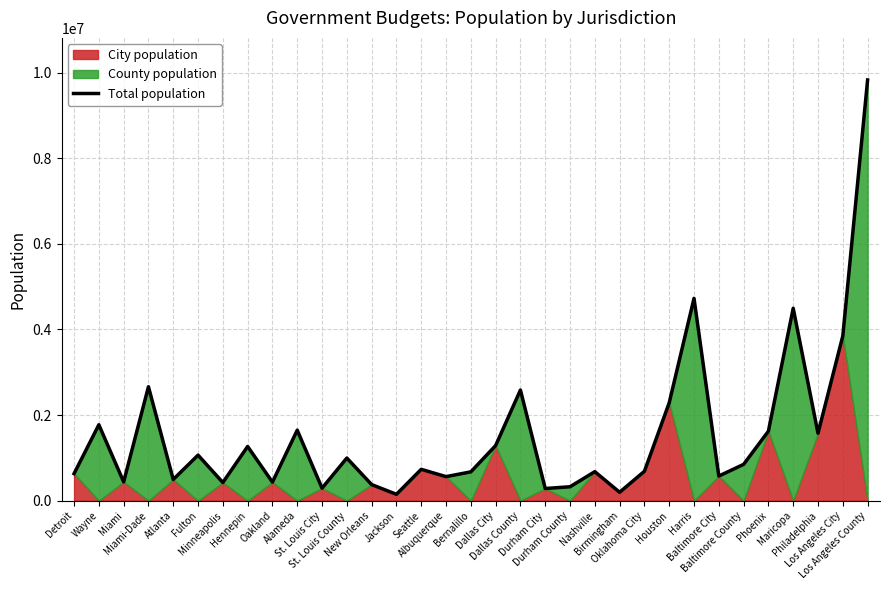

What is the change in value from Oklahoma City to Harris?

+4040305